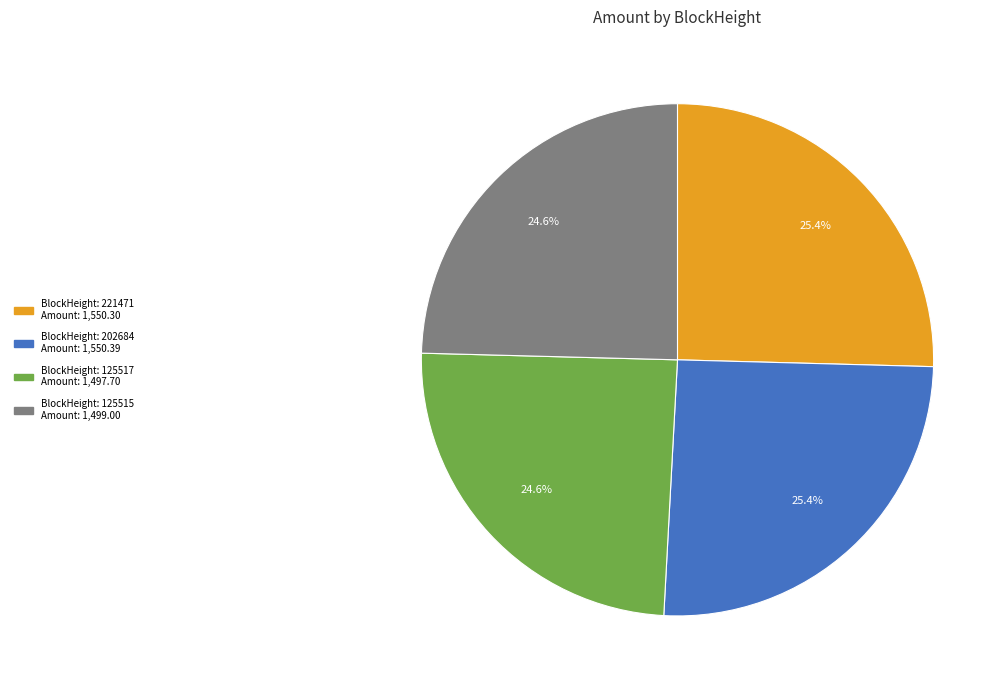

Does any single category account for the majority?

No